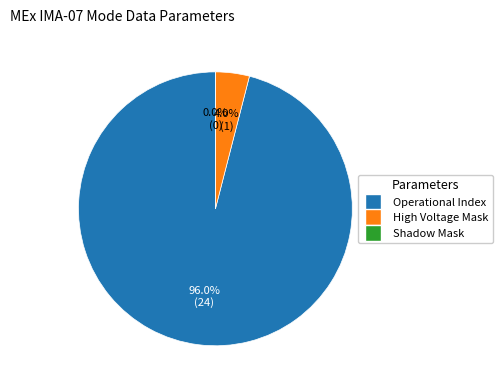

Combined, do High Voltage Mask and Operational Index account for over 50%?

Yes